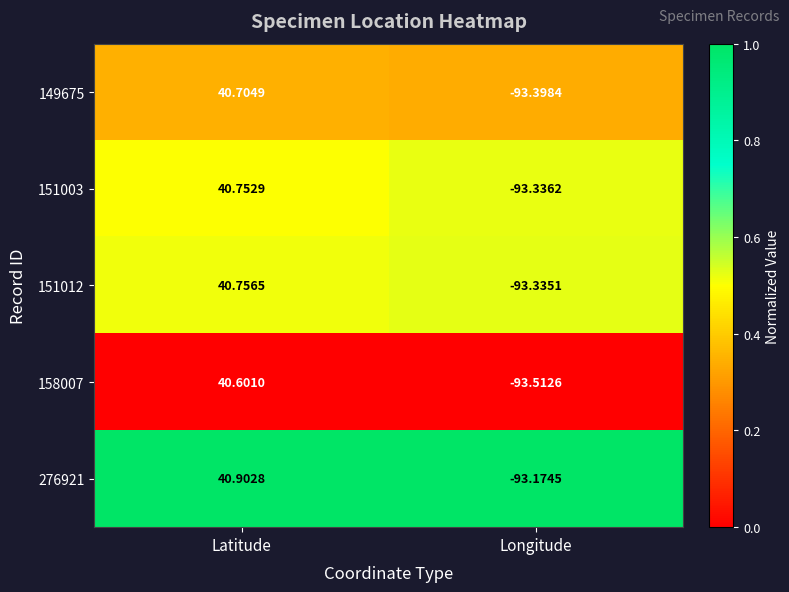

At which category does the chart reach its minimum across all series?

Longitude